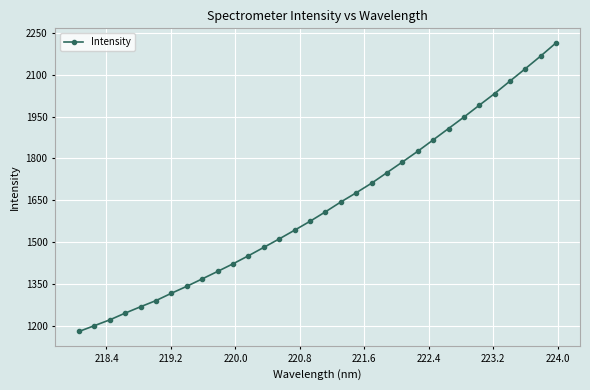

What is the value of the 6th point from the left?

1290.0